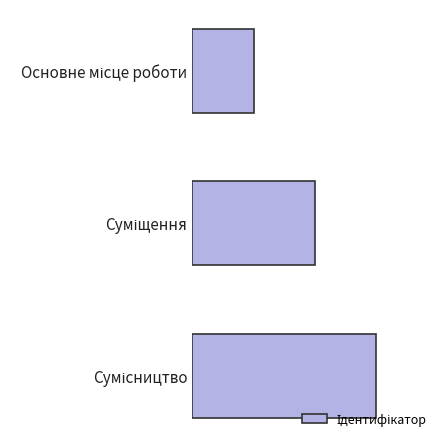

Does the chart contain any negative values?

No